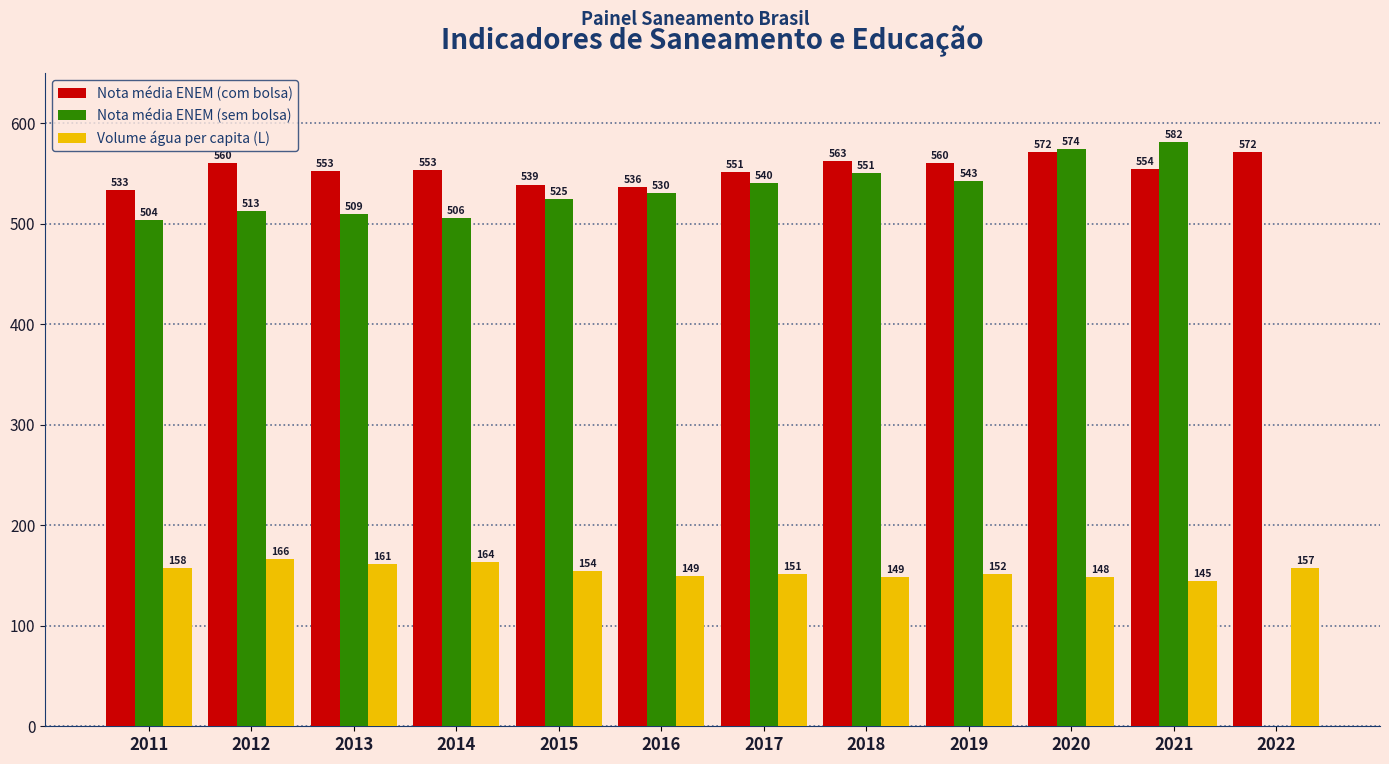

Does the chart contain any negative values?

No